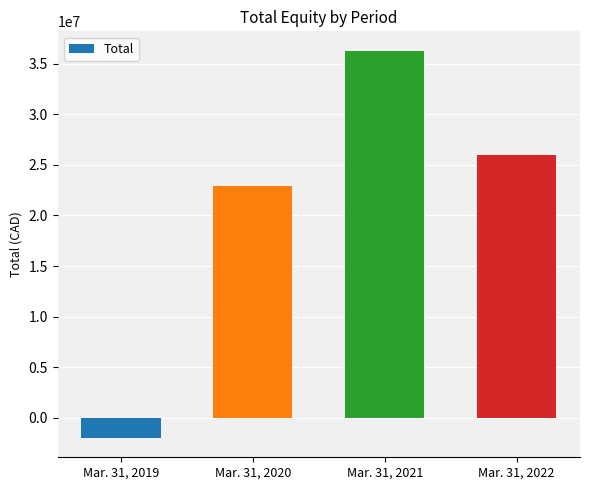

Does the chart contain any negative values?

Yes